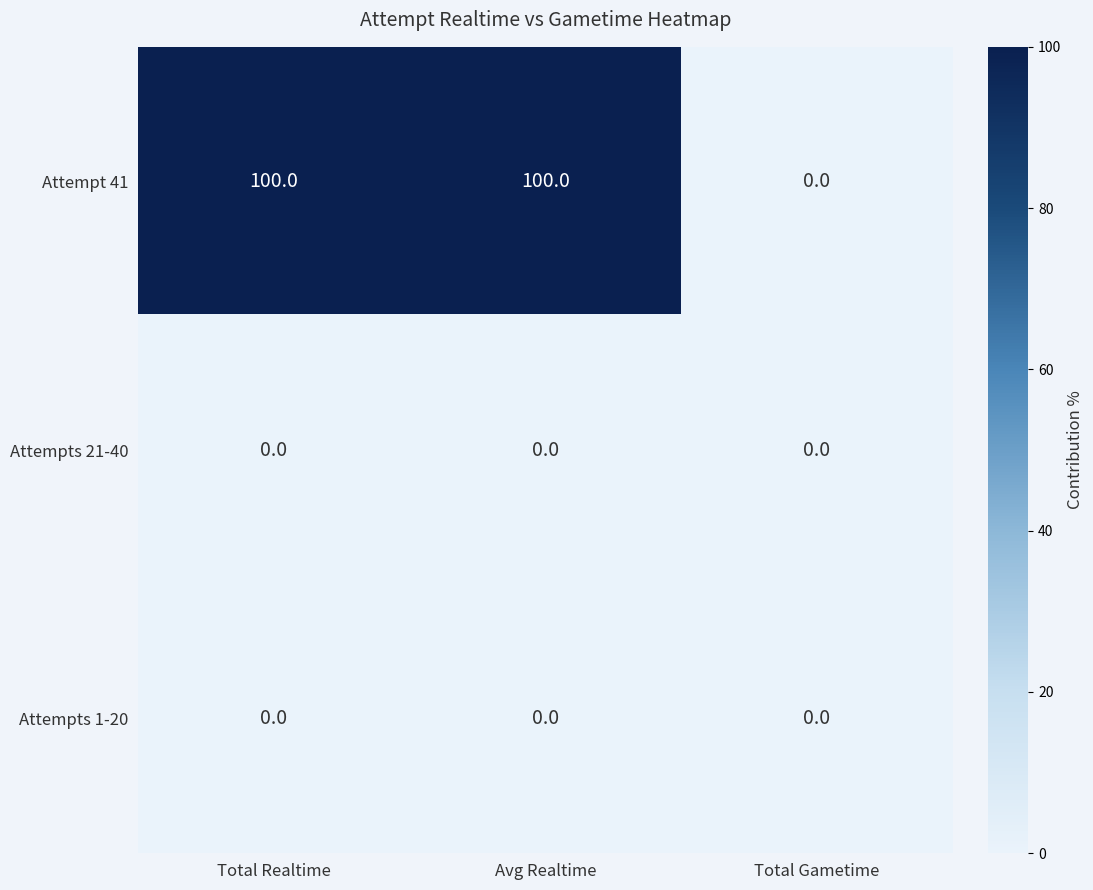

The value of Attempt 41 at Total Realtime is 100. True or false?

True